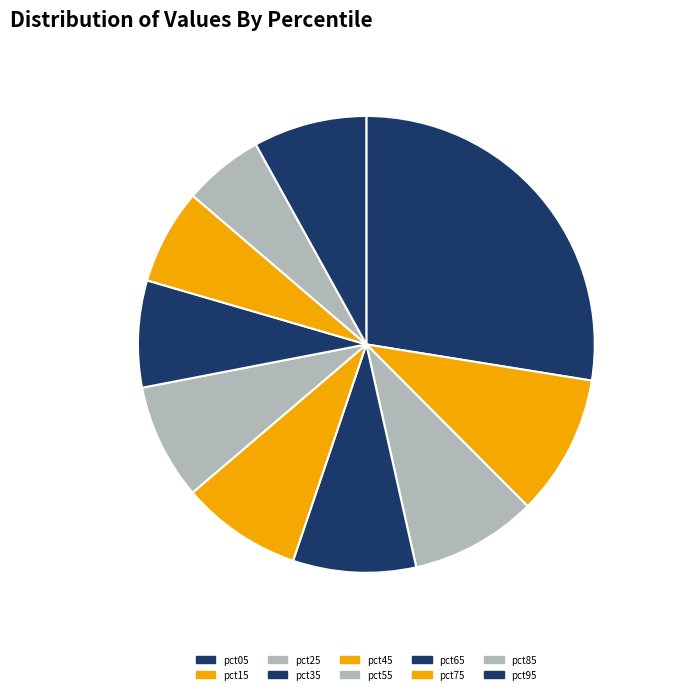

To the nearest percent, what is the difference between the pct05 and pct65 slice percentages?

20%